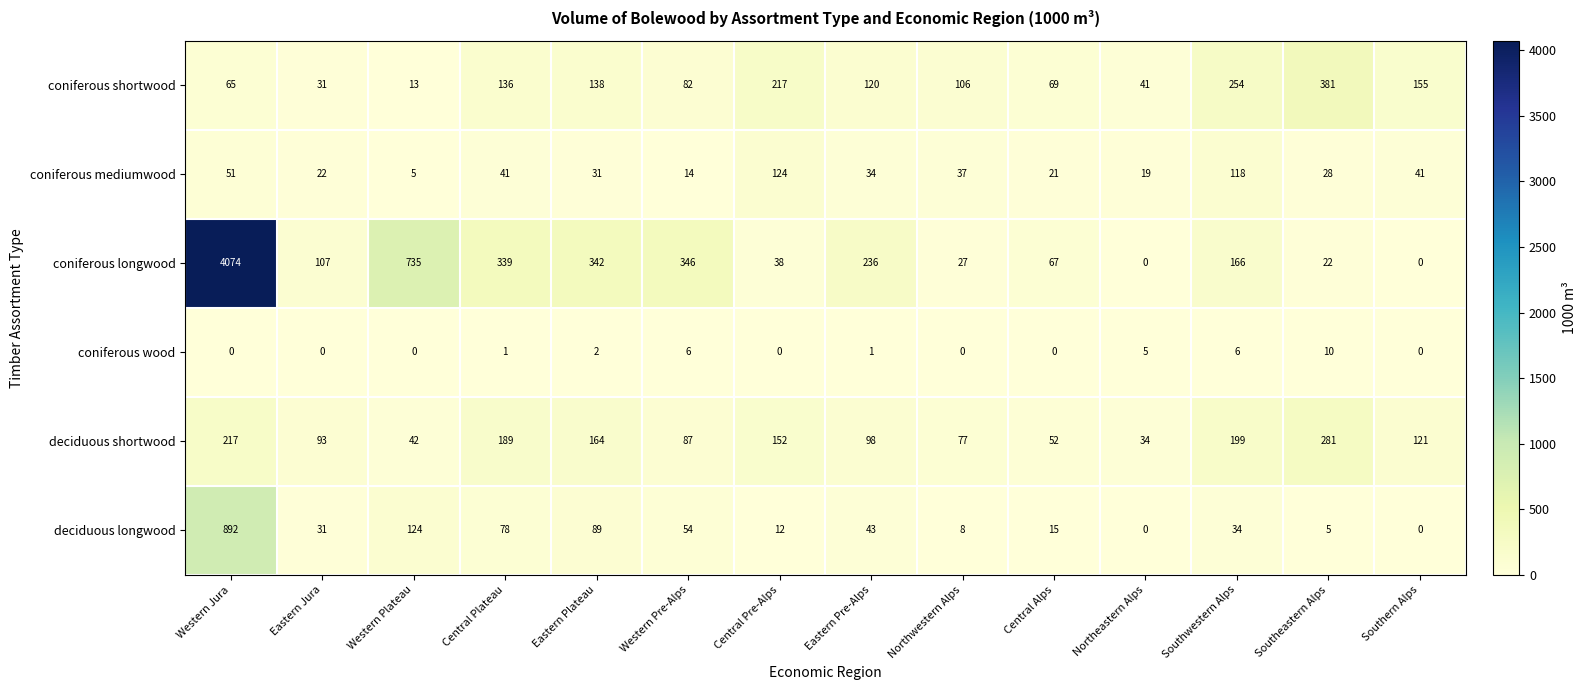

At which label does coniferous shortwood reach its peak?

Southeastern Alps